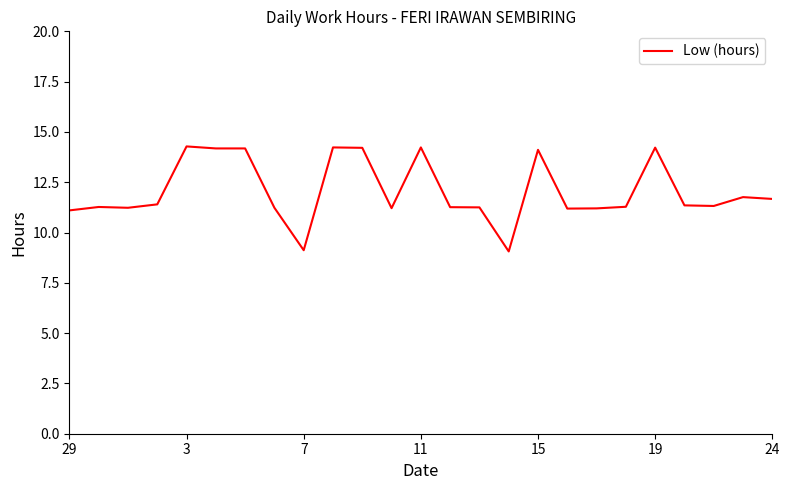

What is the smallest value displayed?

9.1